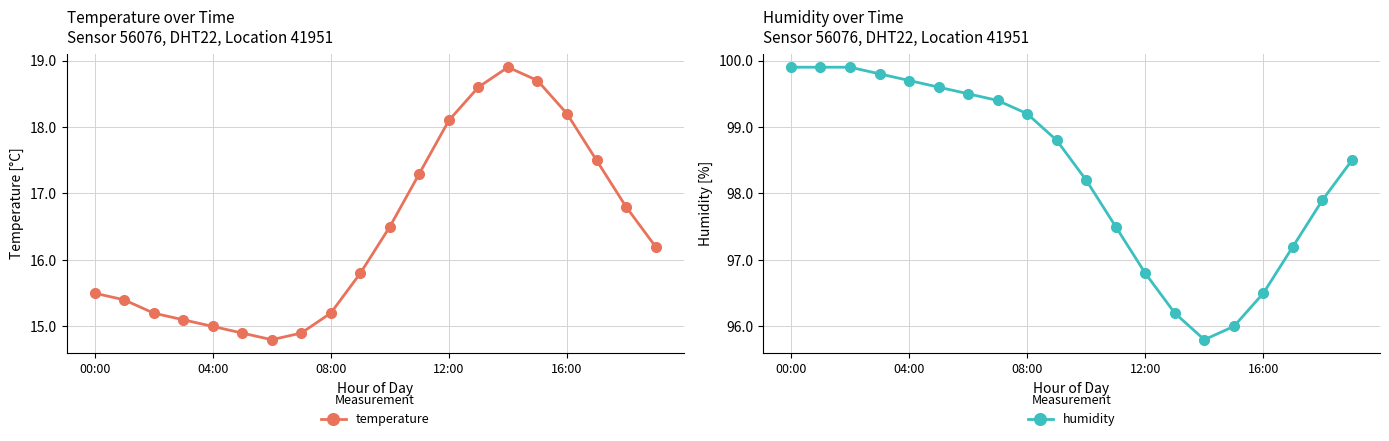

Is it true that temperature equals 6.7 at 16:00?

False